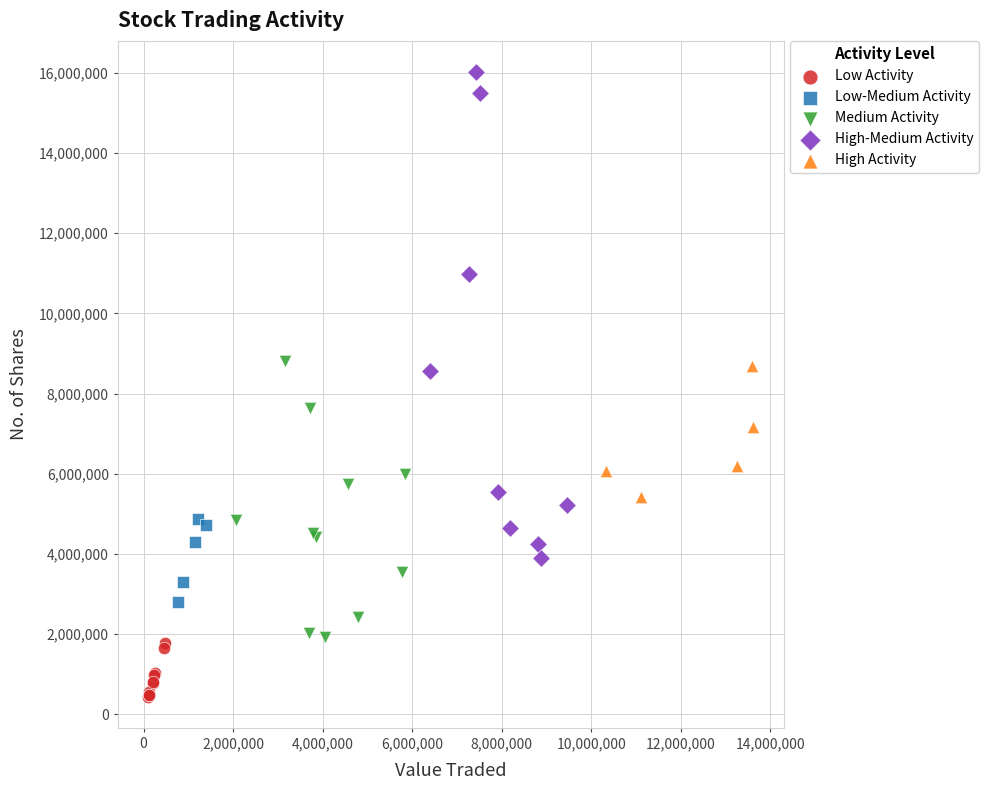

Which series contains the highest Y value?

High-Medium Activity